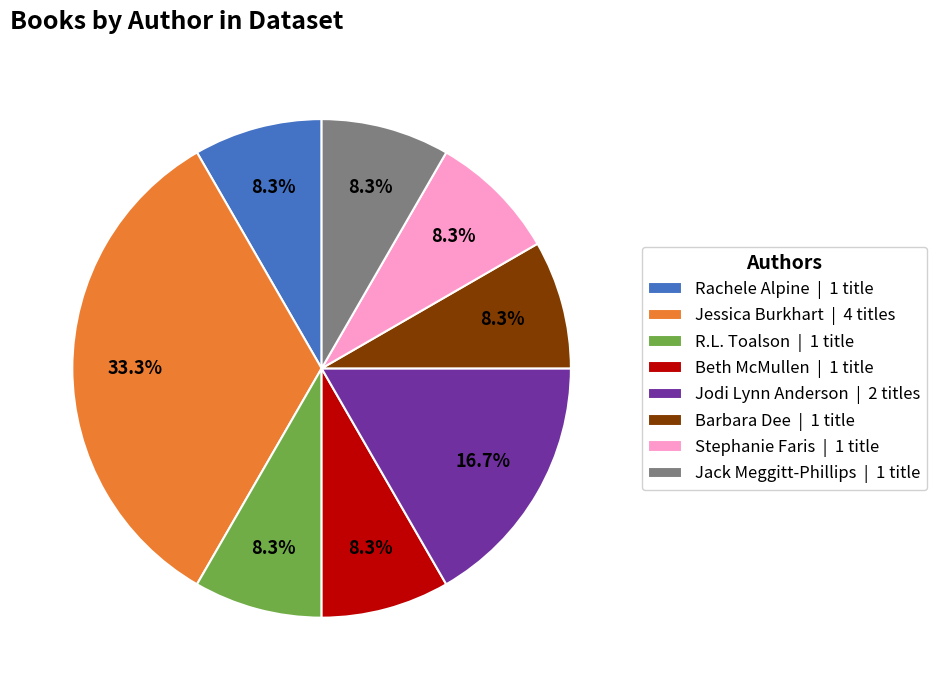

Combined, do R.L. Toalson | 1 title and Jodi Lynn Anderson | 2 titles account for over 50%?

No